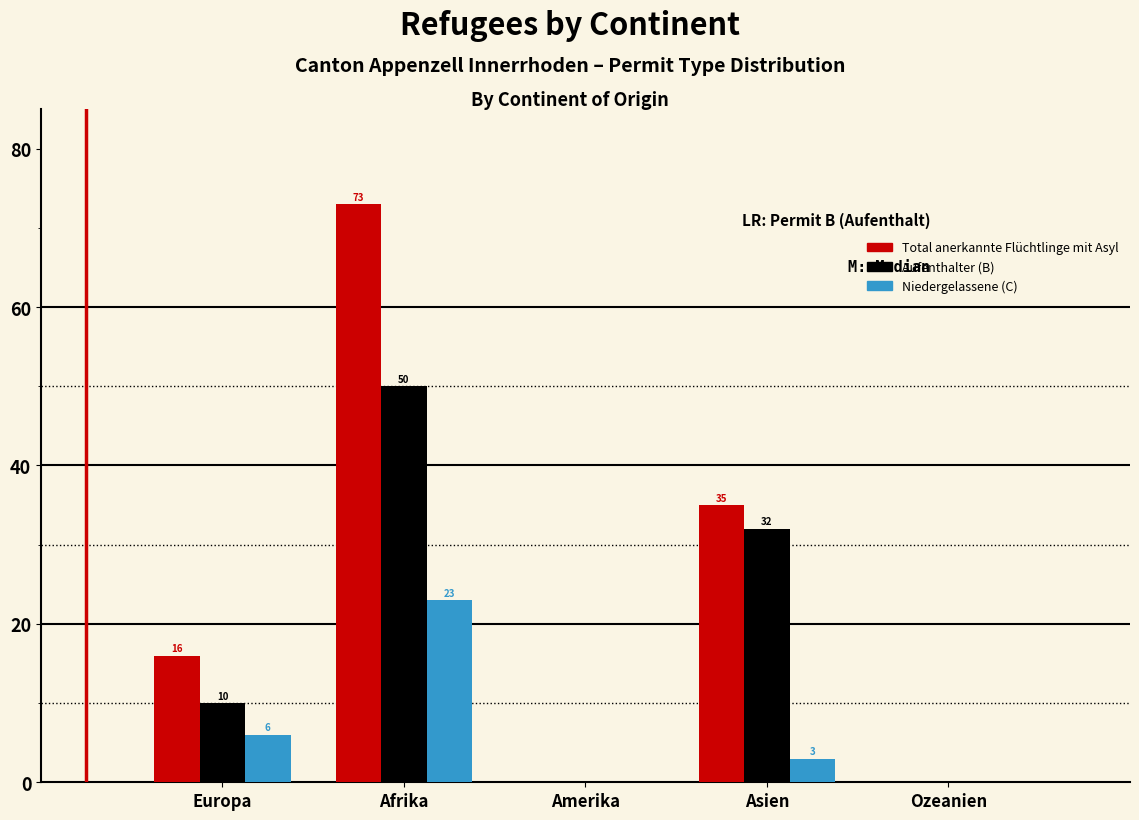

Reading left to right, what are all the values shown in this chart?

Total anerkannte Flüchtlinge mit Asyl: Europa=16	Afrika=73	Amerika=0	Asien=35	Ozeanien=0
Aufenthalter (B): Europa=10	Afrika=50	Amerika=0	Asien=32	Ozeanien=0
Niedergelassene (C): Europa=6	Afrika=23	Amerika=0	Asien=3	Ozeanien=0